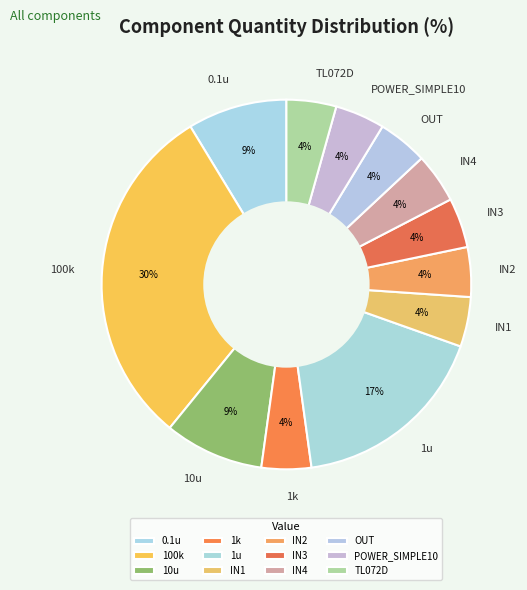

Do IN2 and 0.1u together represent more than half of the pie?

No